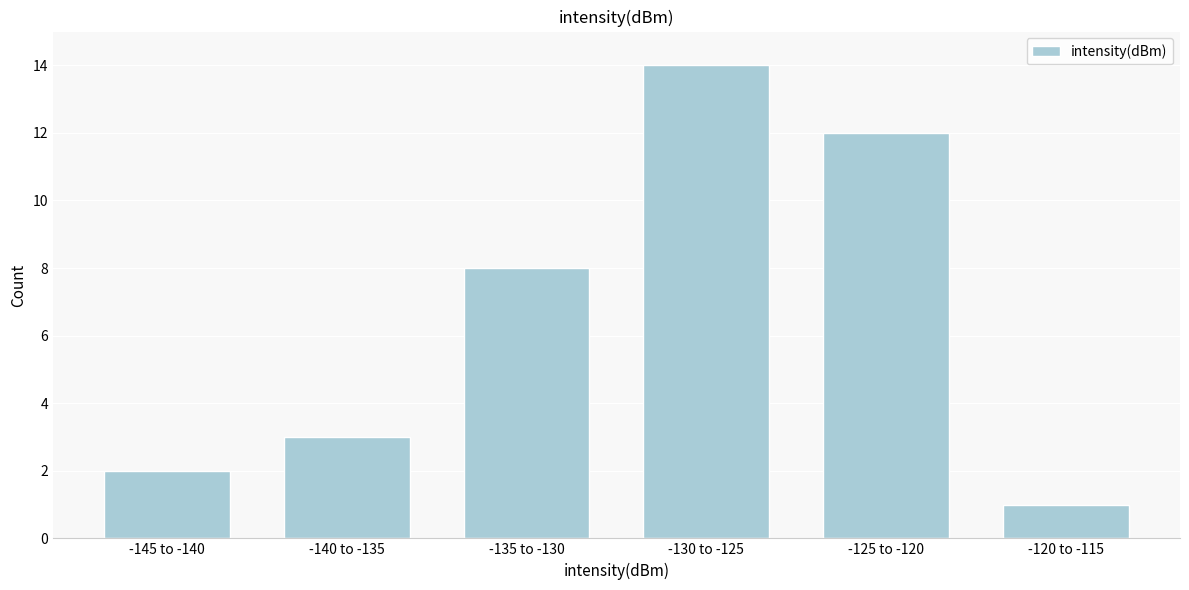

Reading left to right, extract all data points from this chart.

-145 to -140=2	-140 to -135=3	-135 to -130=8	-130 to -125=14	-125 to -120=12	-120 to -115=1